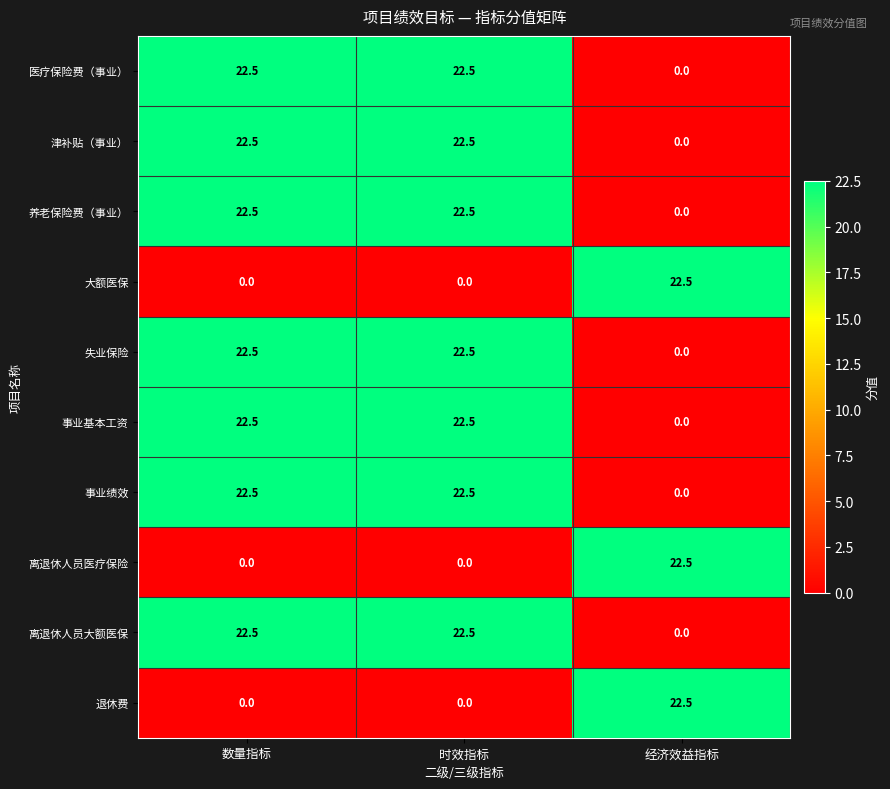

At which label does 事业绩效 reach its minimum?

经济效益指标